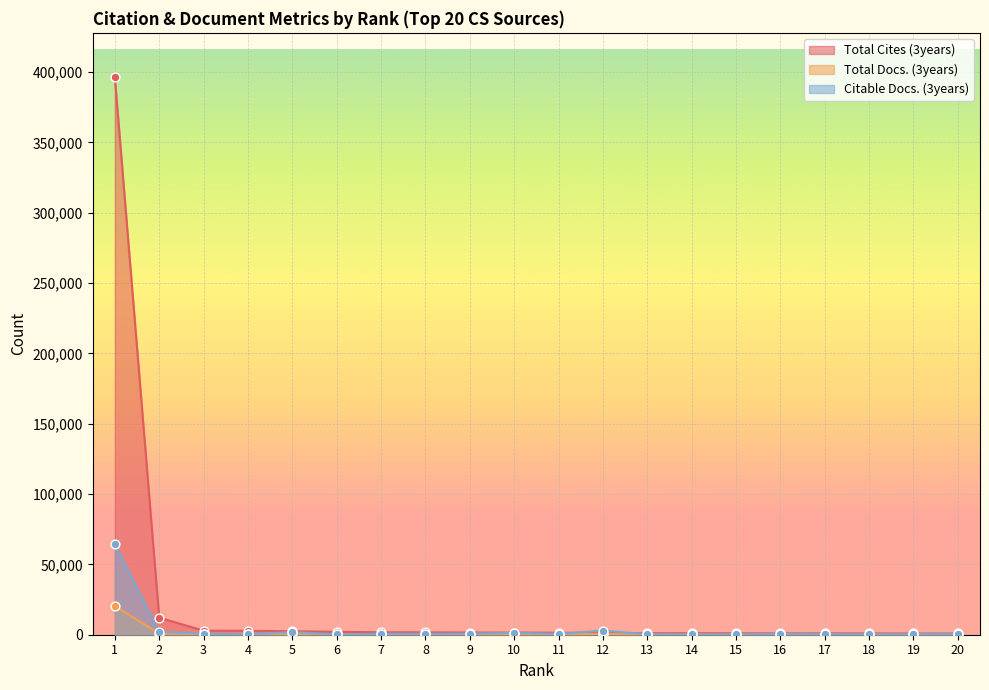

What are all the series names shown in the legend?

Total Cites (3years), Total Docs. (3years), Citable Docs. (3years)